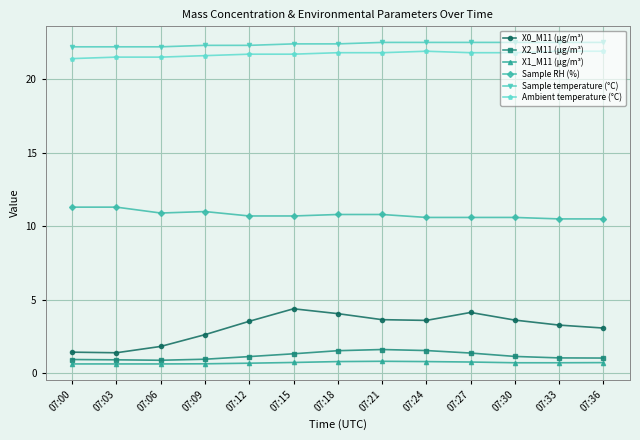

What is the value of the X1_M11 (μg/m³) point at the 10th from the left?

0.8